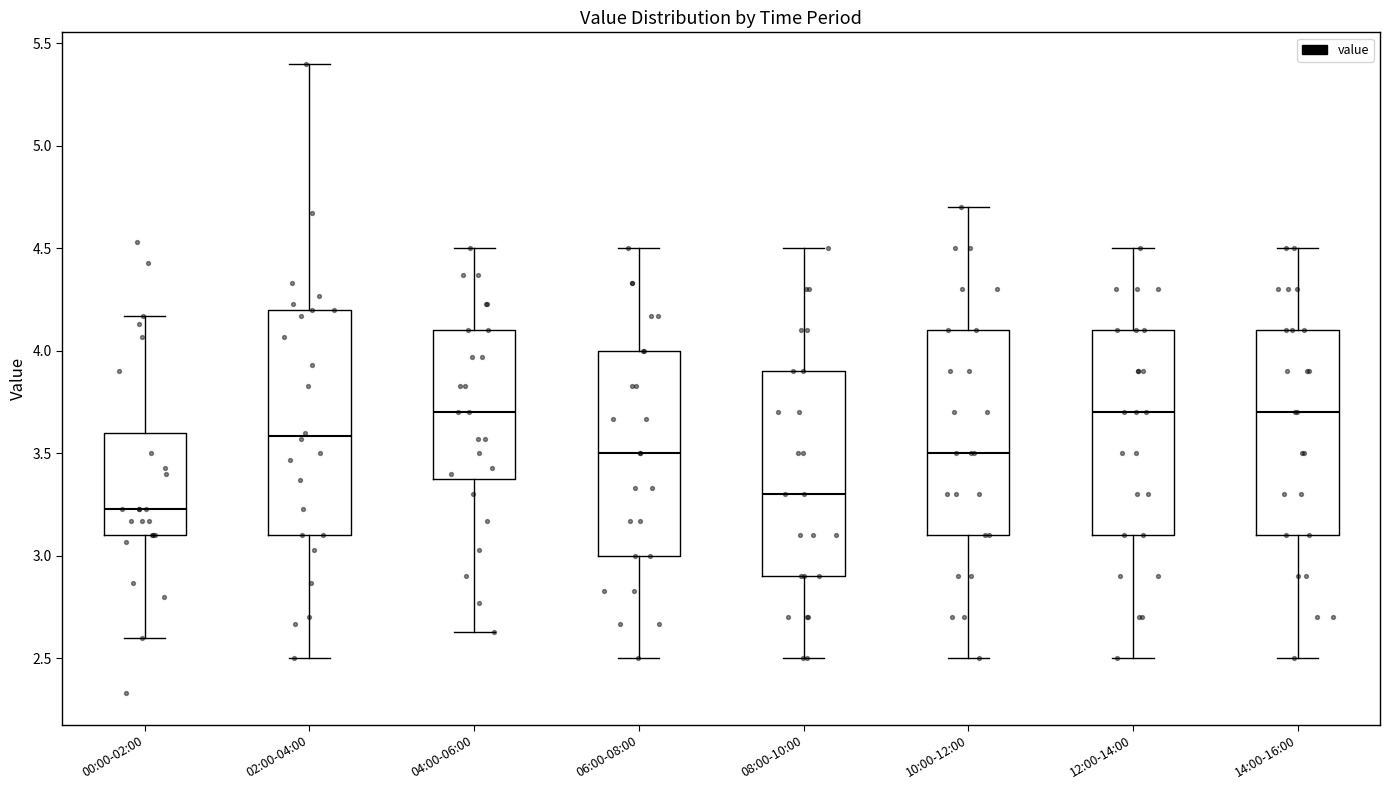

Reading left to right, read every box against the y-axis: the position of its median line, the range the box covers, and the ends of its whiskers. The values are not printed on the chart, so give them approximately, as read against the axis.

00:00-02:00: median 3.25, box 3.10 to 3.60, whiskers 2.60 to 4.15
02:00-04:00: median 3.60, box 3.10 to 4.20, whiskers 2.50 to 5.40
04:00-06:00: median 3.70, box 3.40 to 4.10, whiskers 2.65 to 4.50
06:00-08:00: median 3.50, box 3.00 to 4.00, whiskers 2.50 to 4.50
08:00-10:00: median 3.30, box 2.90 to 3.90, whiskers 2.50 to 4.50
10:00-12:00: median 3.50, box 3.10 to 4.10, whiskers 2.50 to 4.70
12:00-14:00: median 3.70, box 3.10 to 4.10, whiskers 2.50 to 4.50
14:00-16:00: median 3.70, box 3.10 to 4.10, whiskers 2.50 to 4.50